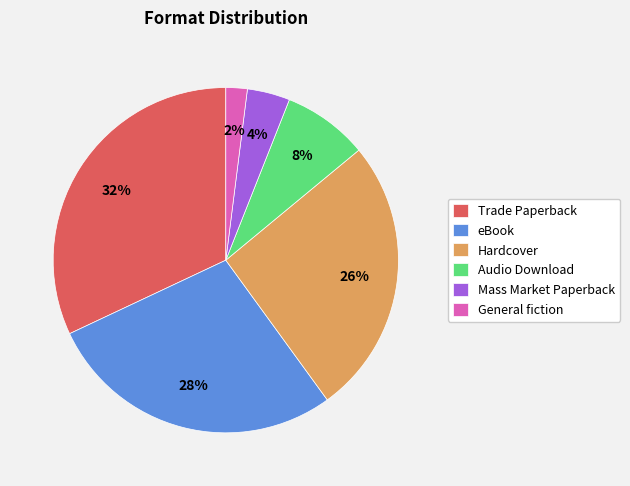

Rank the categories by value from highest to lowest.

Trade Paperback, eBook, Hardcover, Audio Download, Mass Market Paperback, General fiction